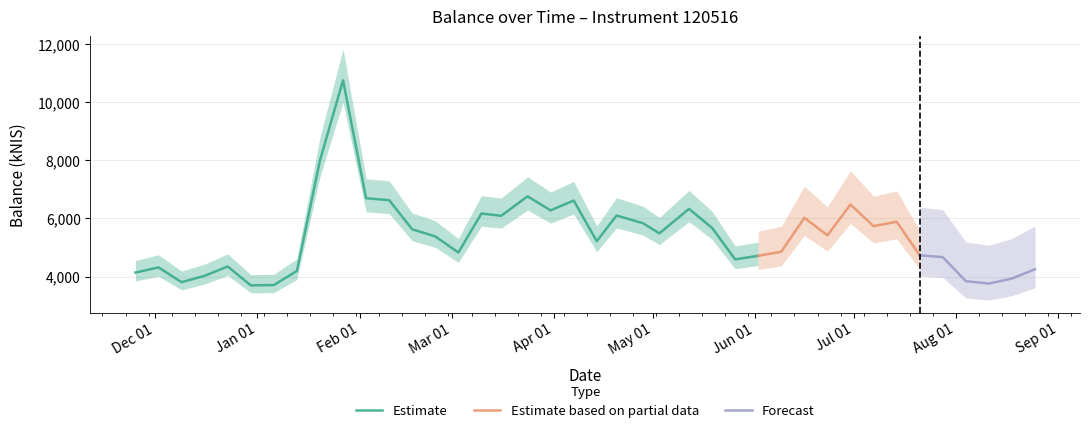

At which category does the chart reach its peak across all series?

2022-01-27